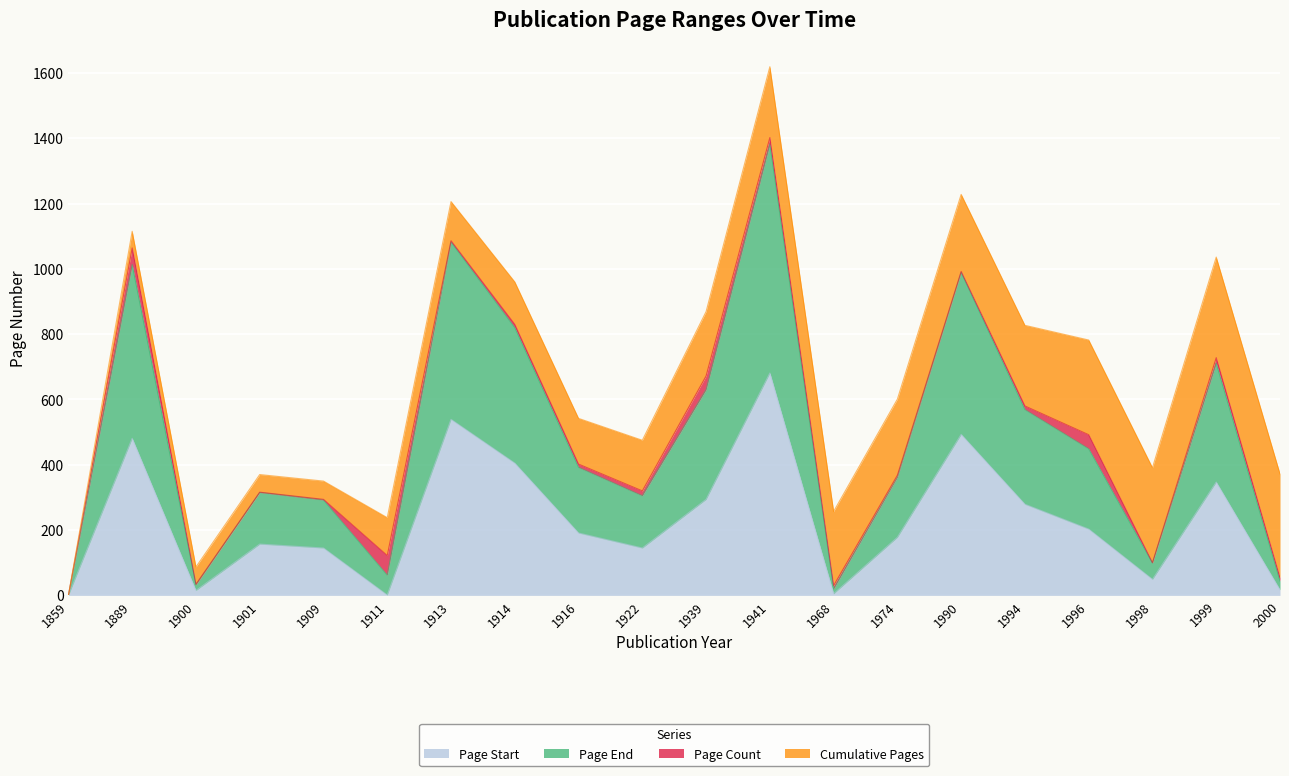

At which category is the sum across all series the highest?

1941